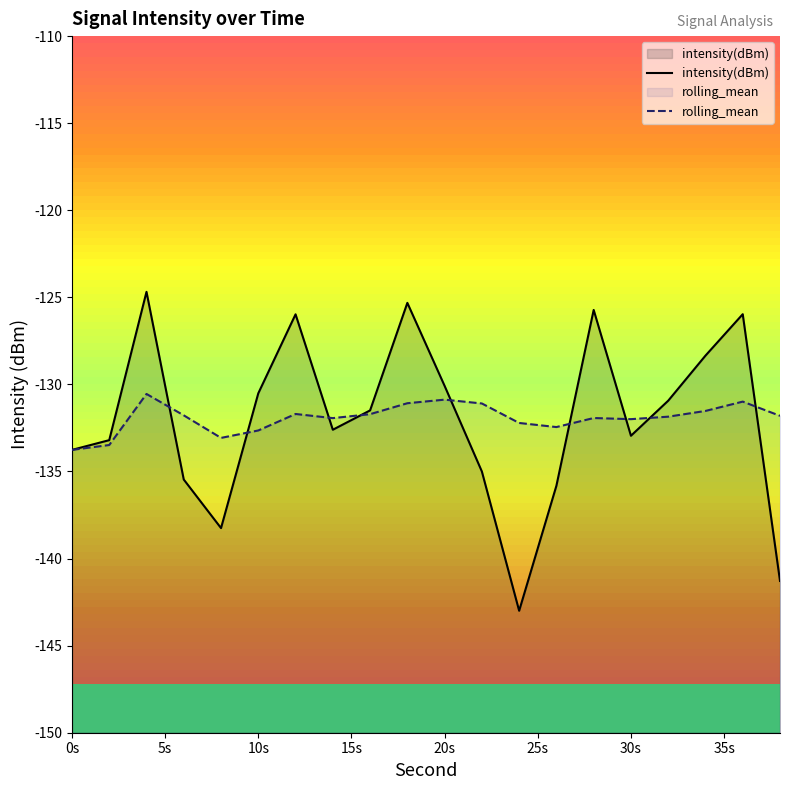

What is the sum of all rolling_mean values?

-2638.4